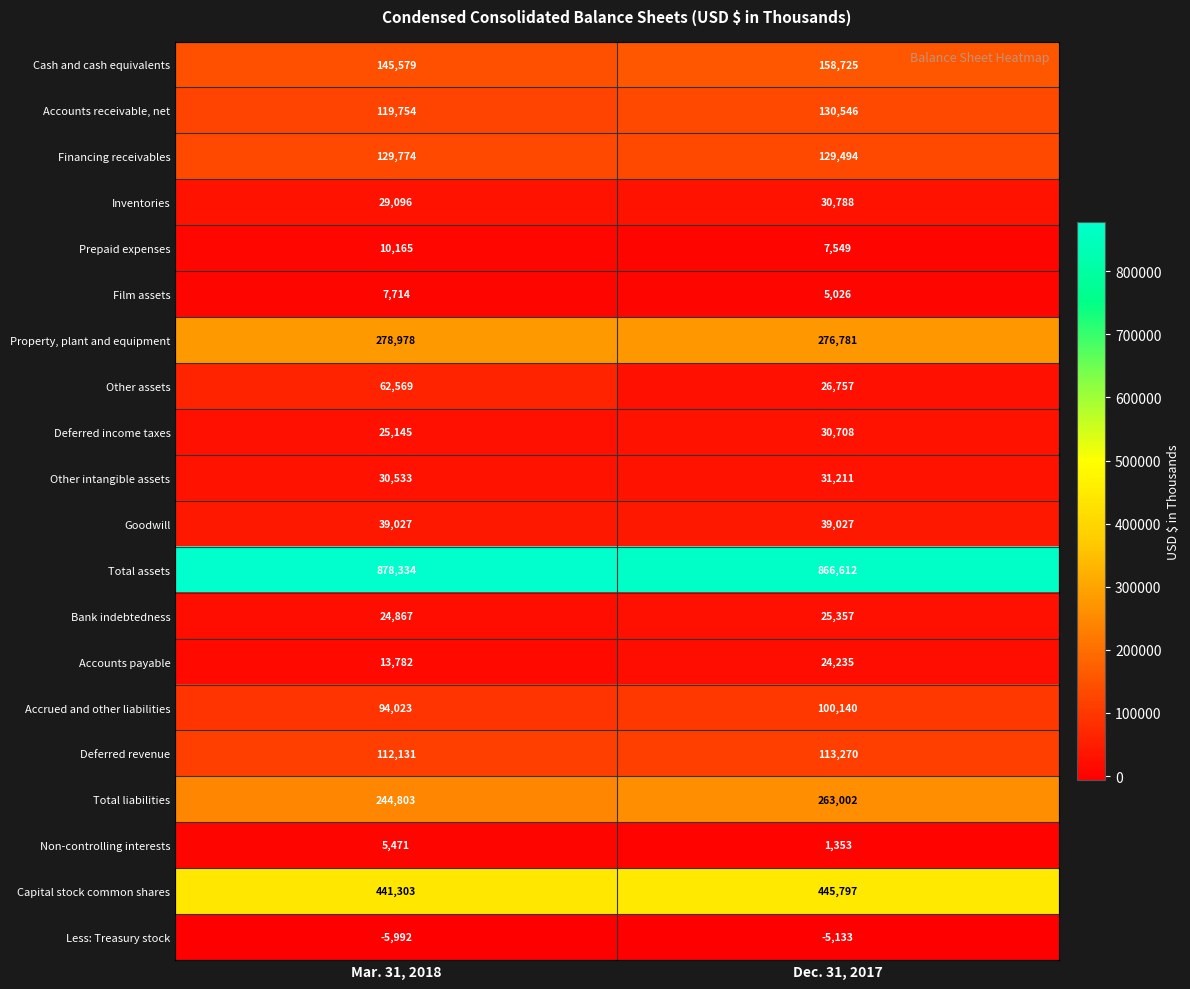

What is the approximate value of Inventories at Mar. 31, 2018?

29096